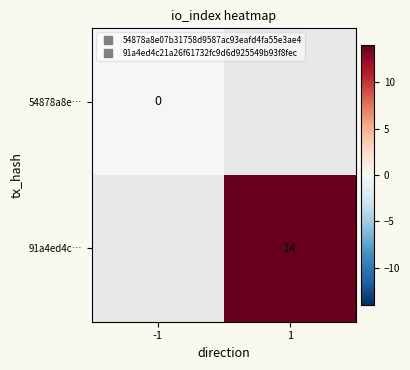

Is the value of 91a4ed4c… at -1 greater than the value of 54878a8e… at 1?

No